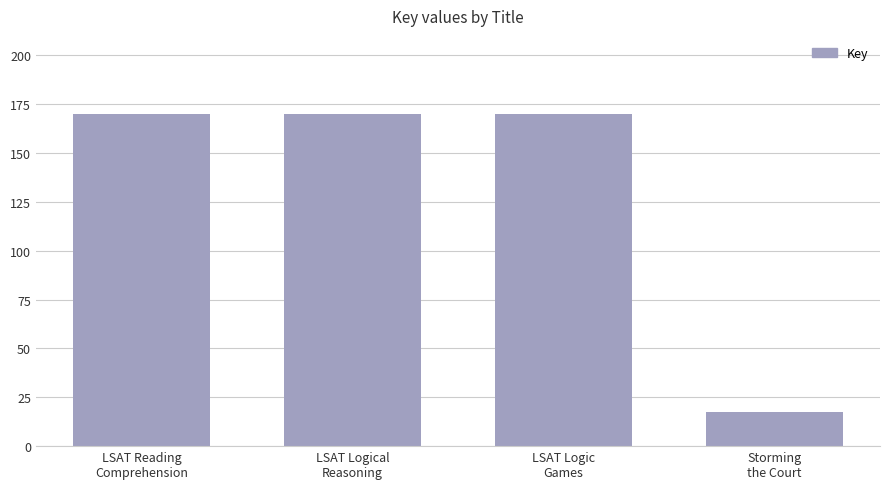

Are the bars horizontal?

No